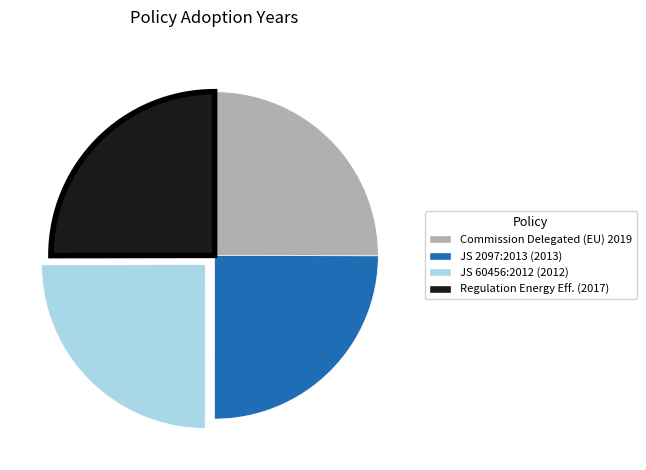

How many slices are in this pie chart?

4